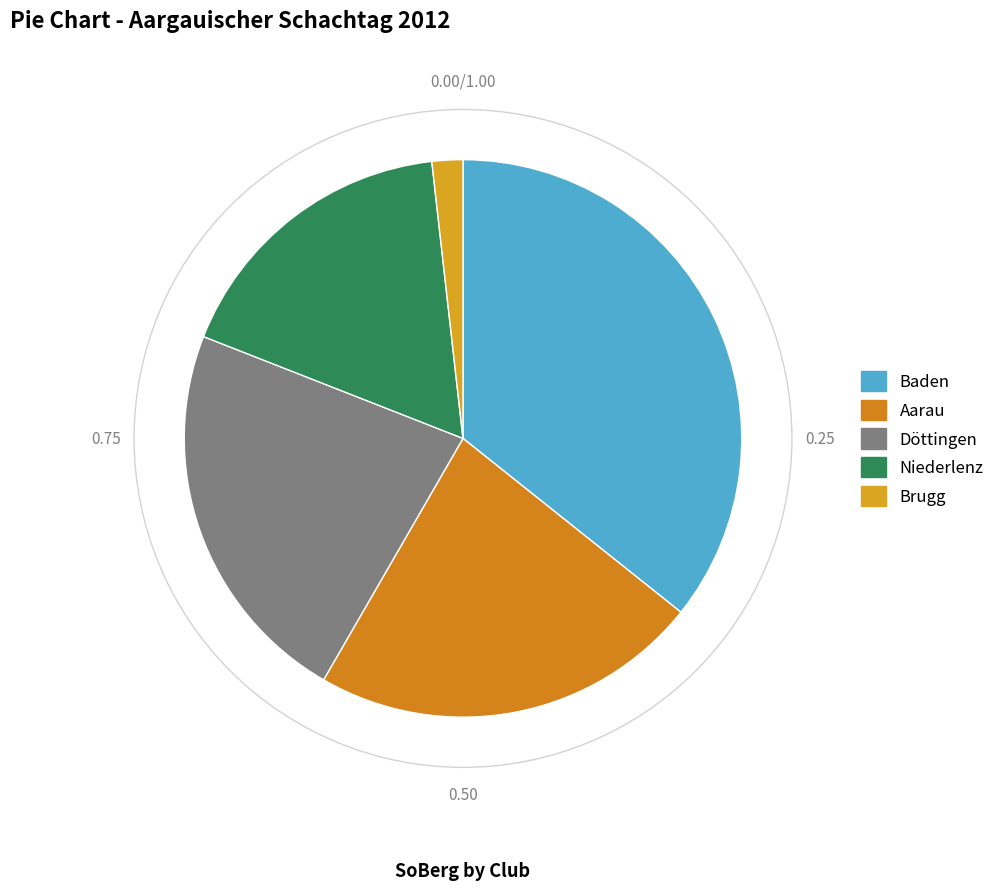

Which slice is the smallest?

Brugg